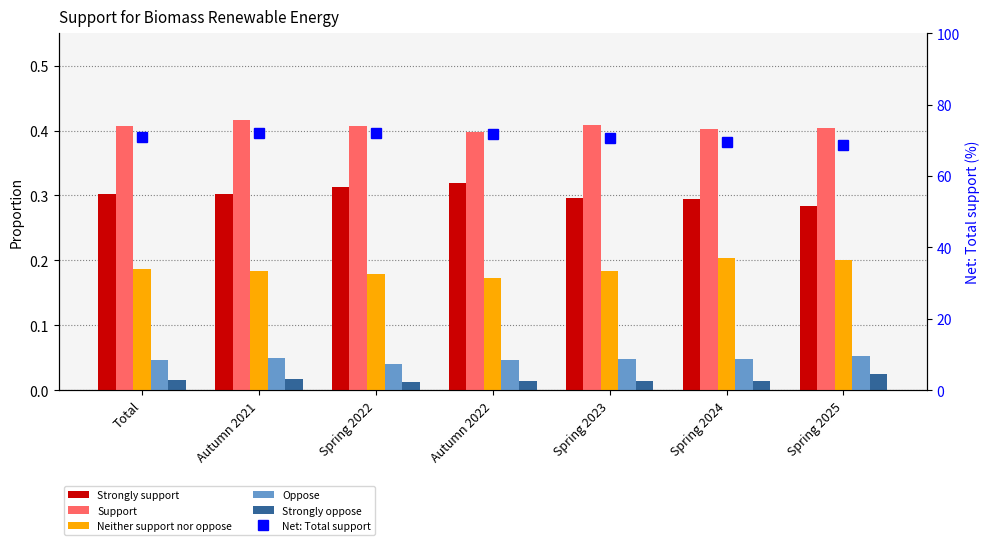

What is the sum of all Support values?

2.8